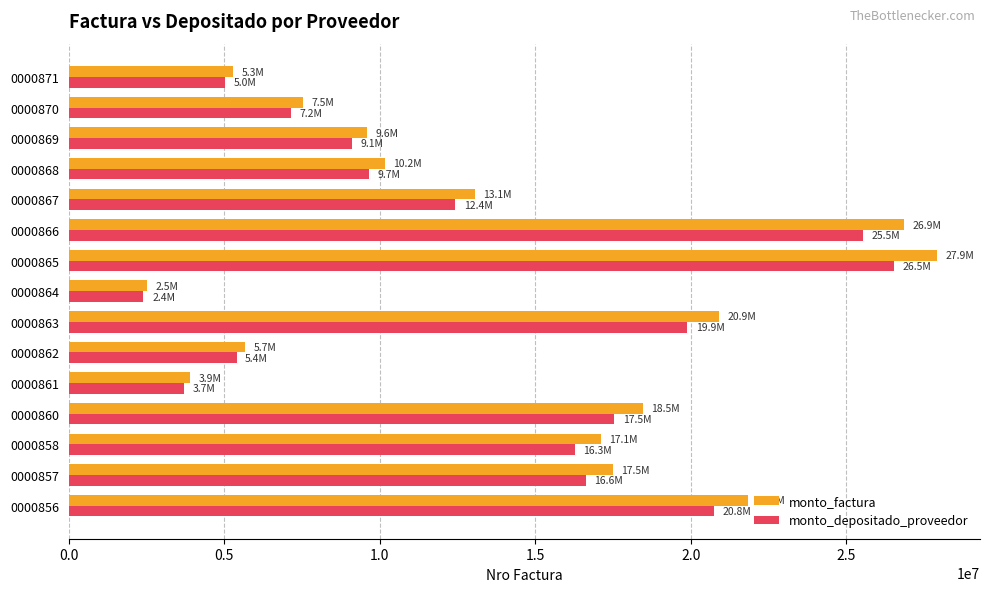

What is the spread (max minus min) of values at 0000865?

1368098